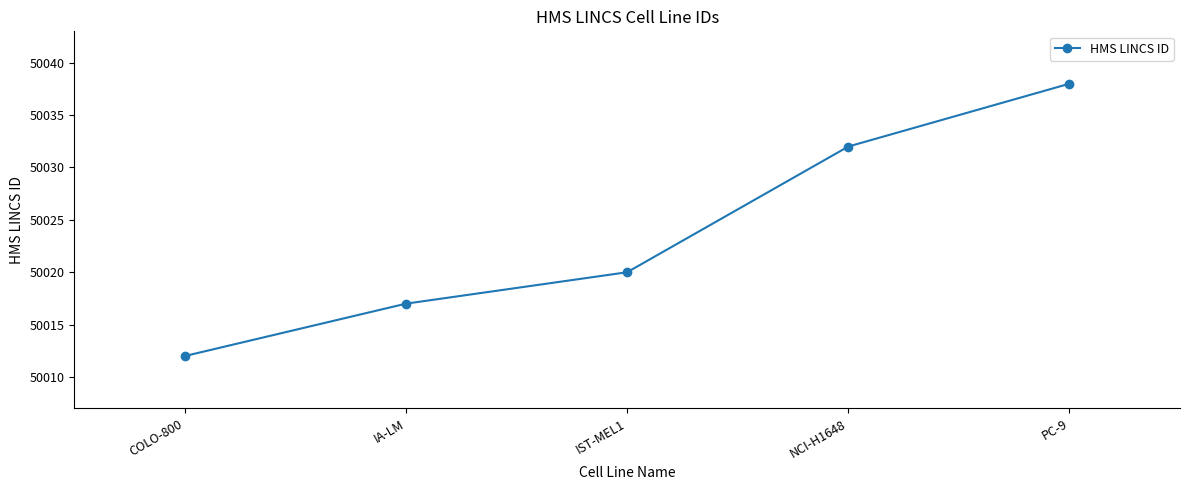

What is the difference between the second highest and second lowest values?

15